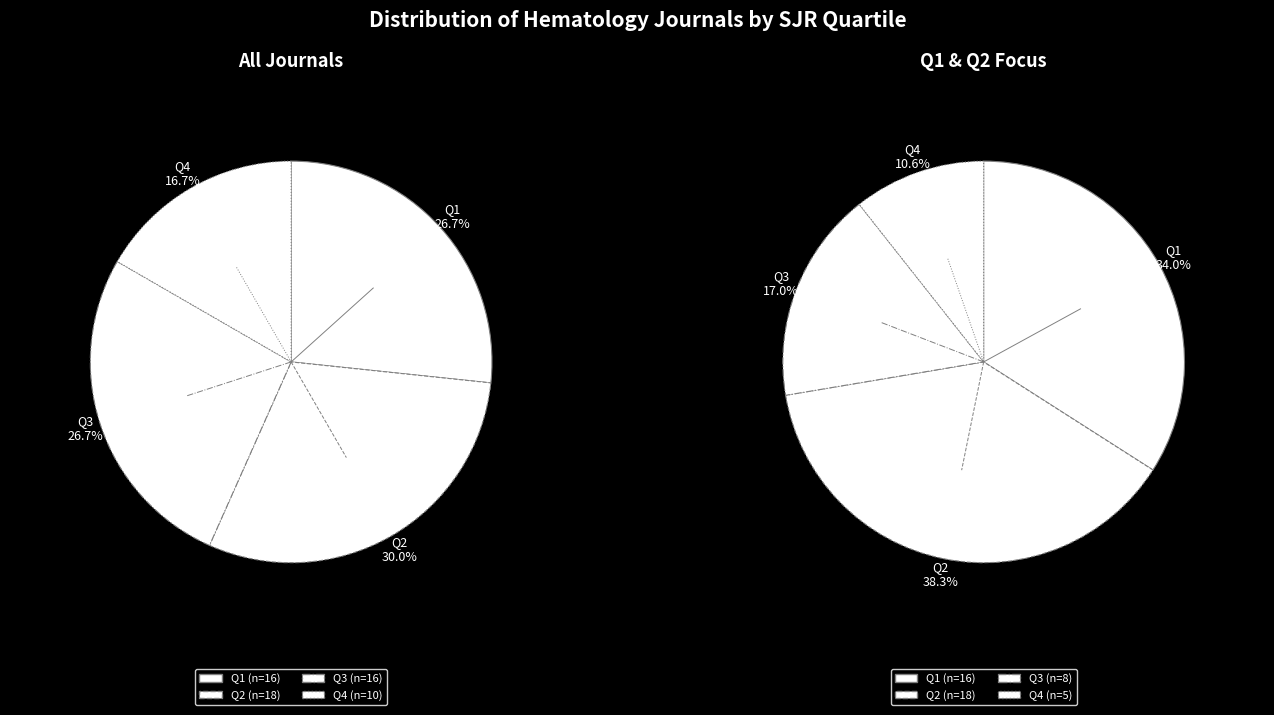

Approximately how many times larger is the value at Q3 compared to Q4?

1.6